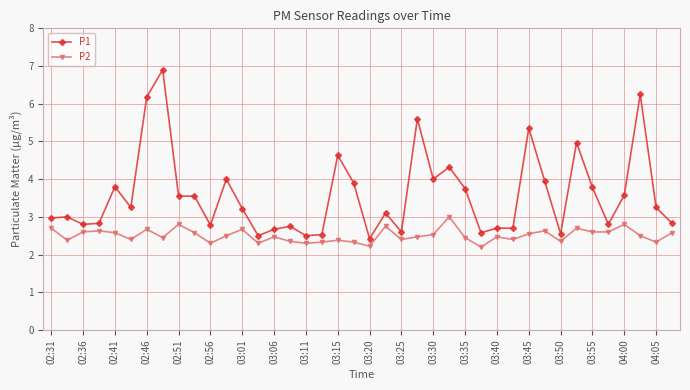

What is the highest value of the P1 series?

6.9